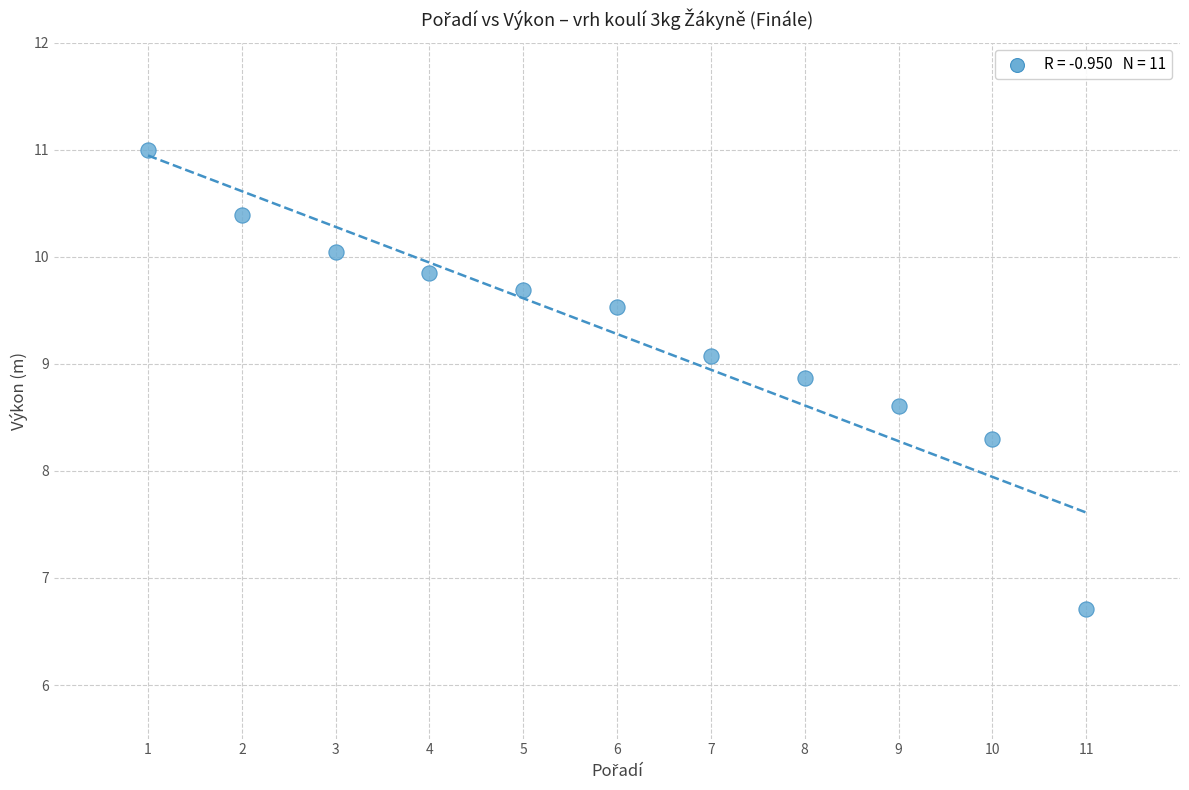

What is the average Y value?

9.3